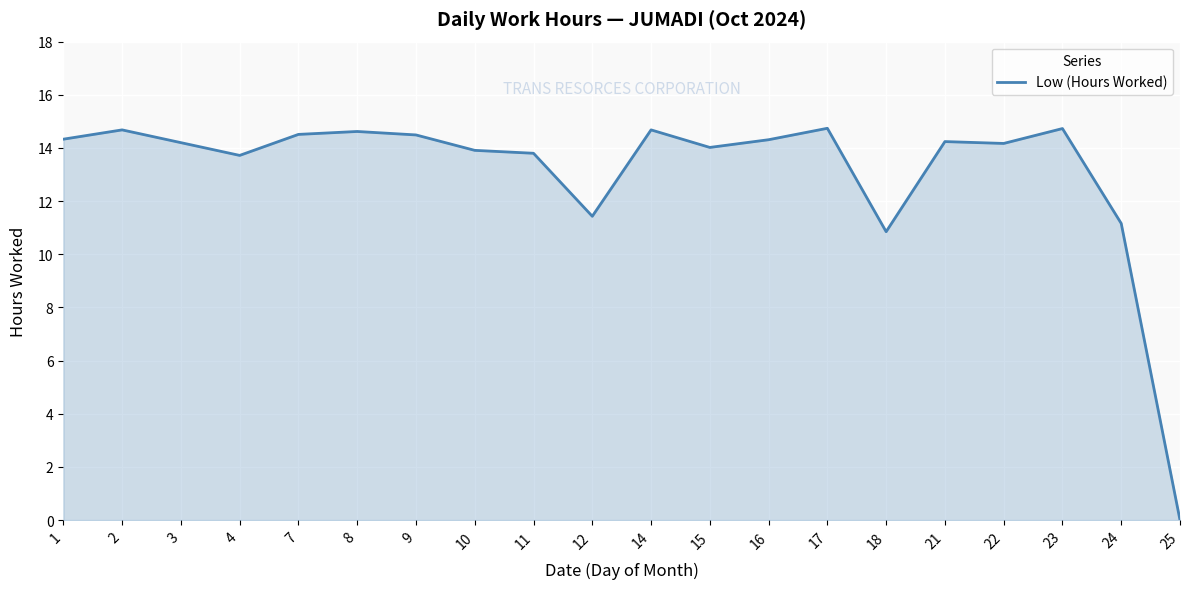

True or false: the data shows 7.6 at 10.

False